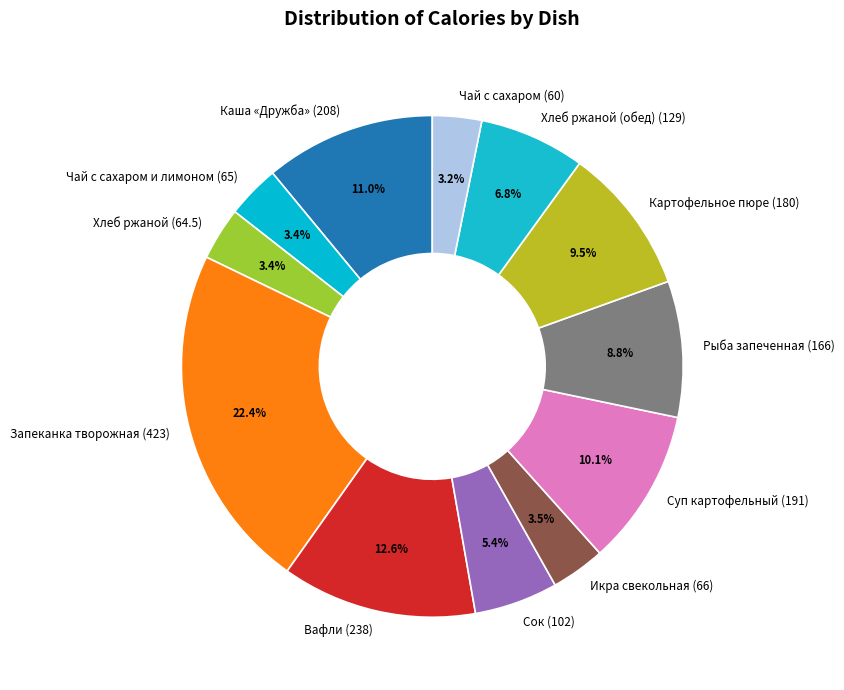

Is there any slice that represents more than half of the pie?

No